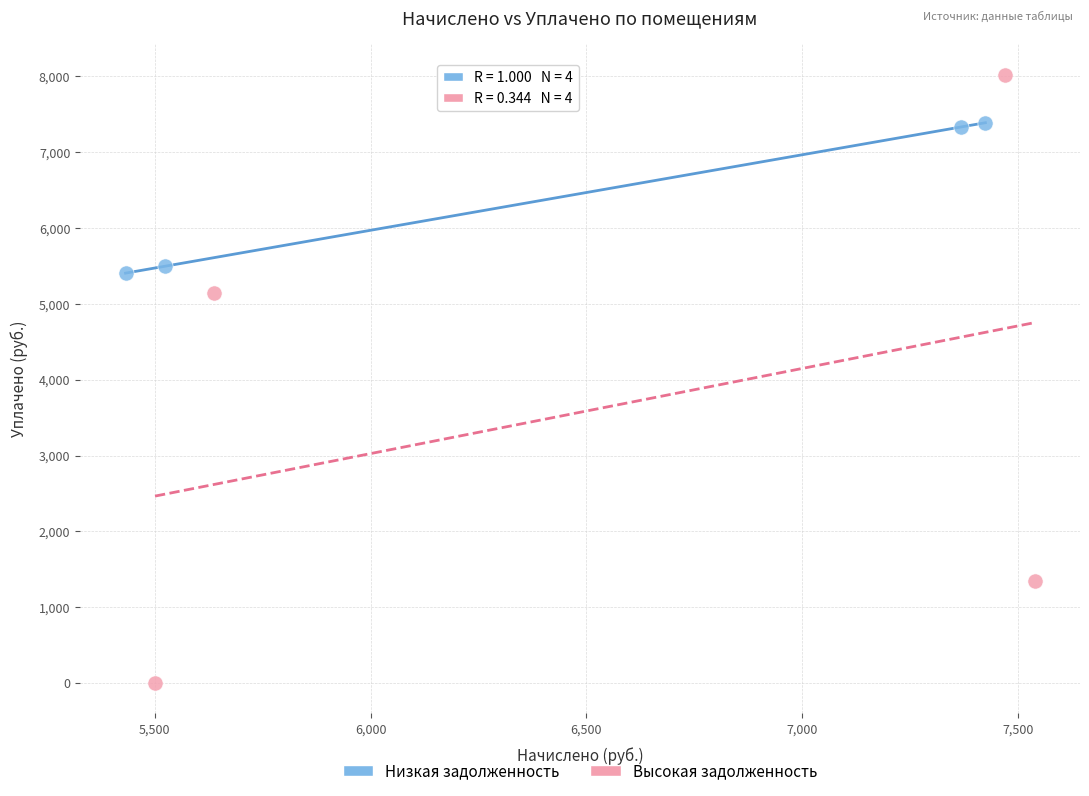

Which series reaches the minimum Y coordinate?

Высокая задолженность